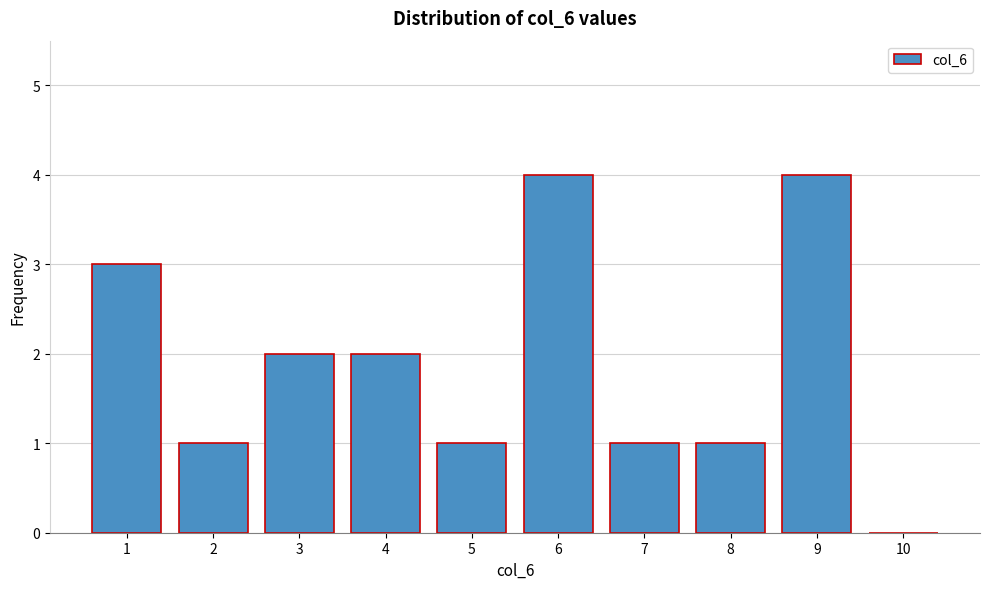

Reading left to right, transcribe all the data shown in this chart.

1=3	2=1	3=2	4=2	5=1	6=4	7=1	8=1	9=4	10=0